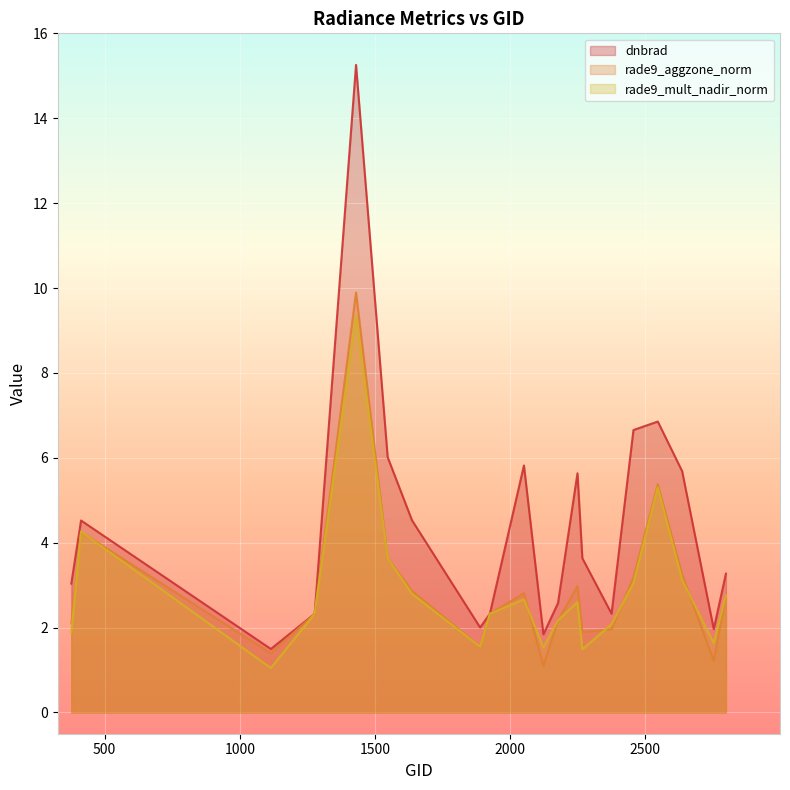

Which series has the widest spread of values?

dnbrad